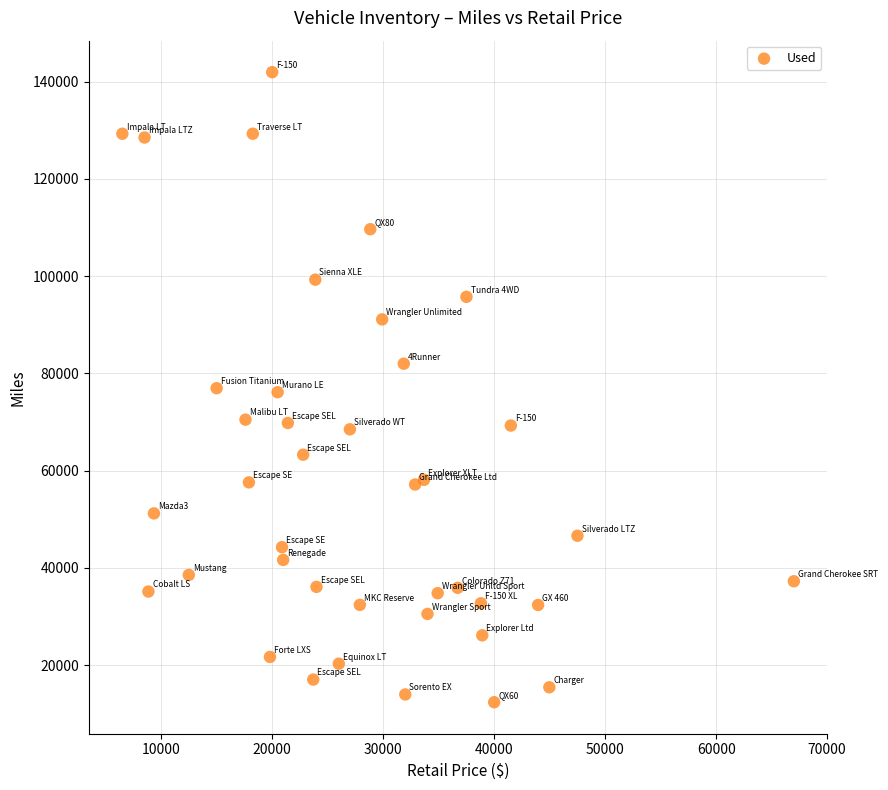

What is the range of X values (max minus min)?

60497